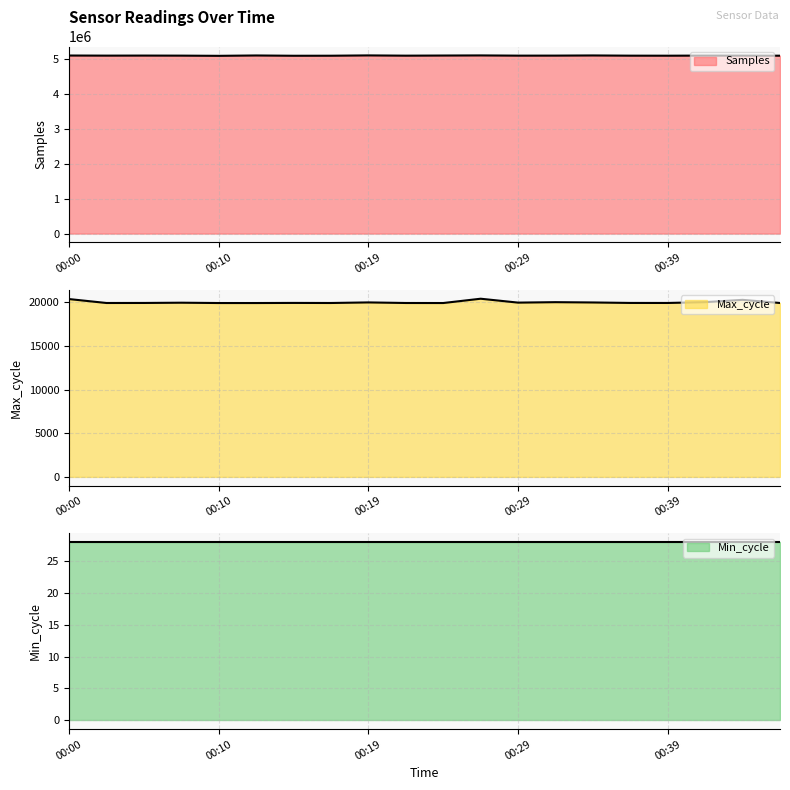

True or false: Max_cycle has a value of 19927 at 00:39.

True